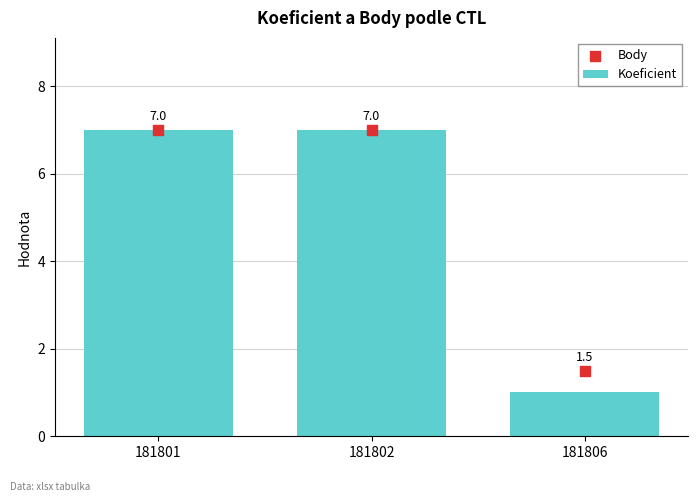

What is the total value across all series at 181801?

14.0